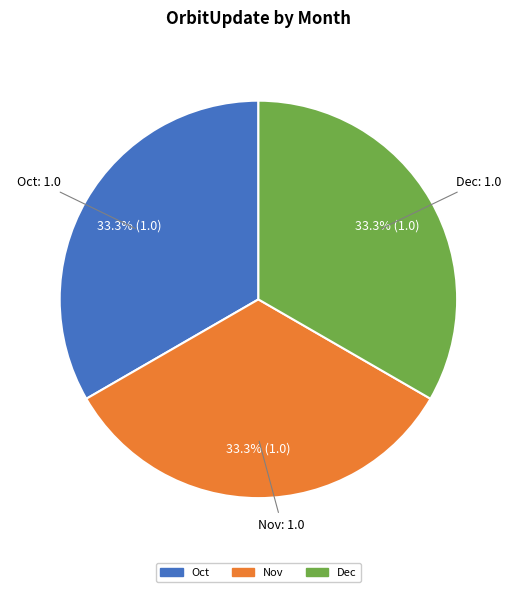

How many slices are in this pie chart?

3